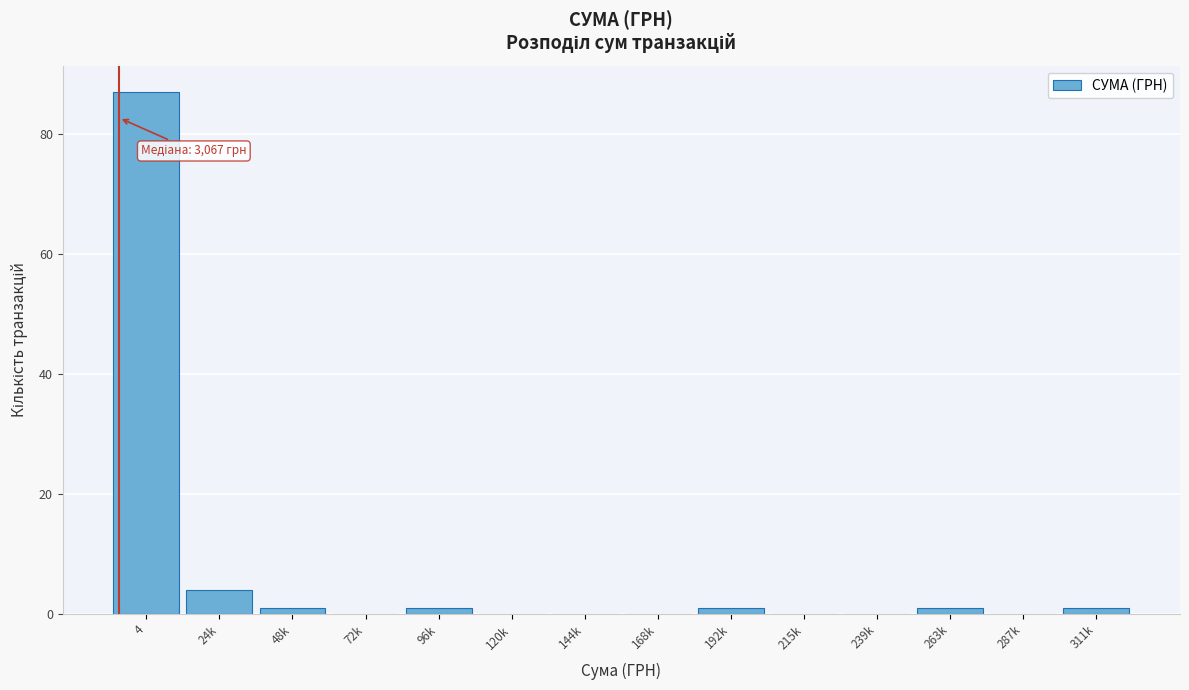

Reading right to left, transcribe all the data shown in this chart.

311k=1	287k=0	263k=1	239k=0	215k=0	192k=1	168k=0	144k=0	120k=0	96k=1	72k=0	48k=1	24k=4	4=87